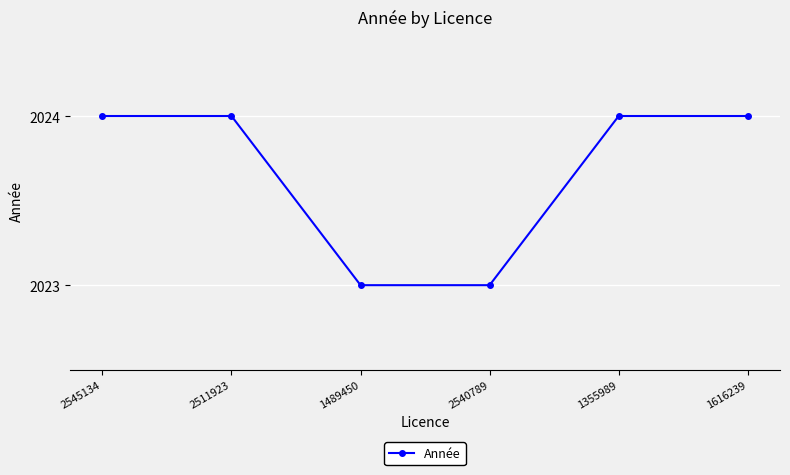

True or false: the data has more than 2 interior local peaks.

False